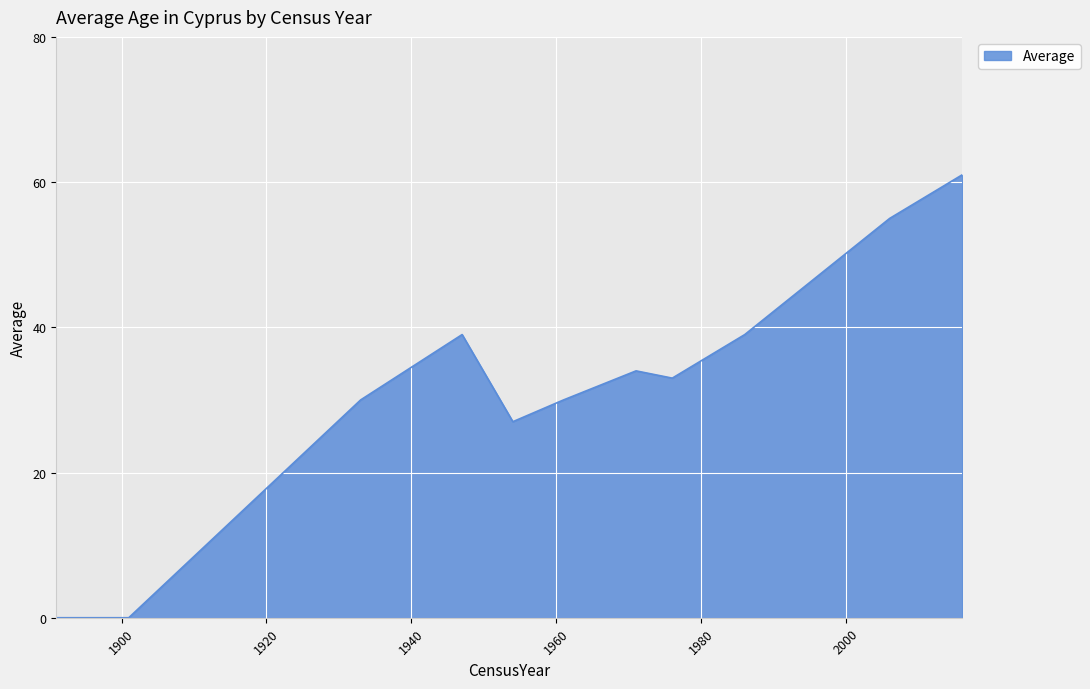

Reading right to left, transcribe all the data shown in this chart.

61	58	55	51	47	43	39	36	33	34	30	27	39	30	0	0